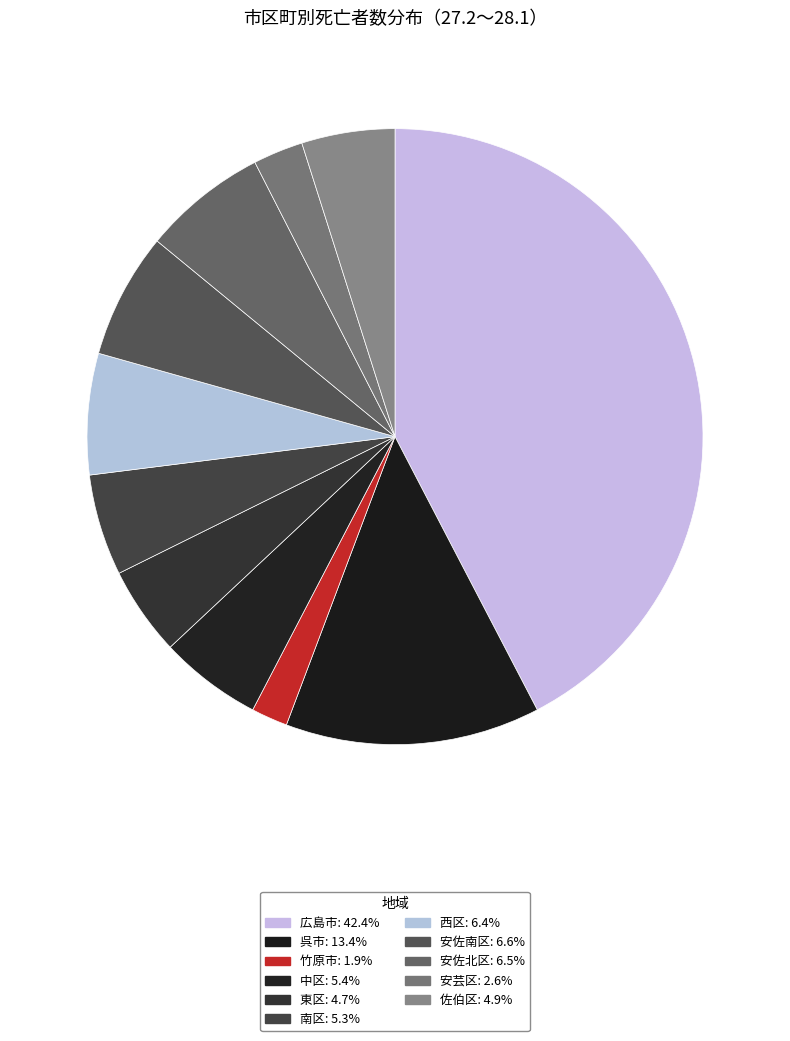

Is 中区 the majority of the pie?

No